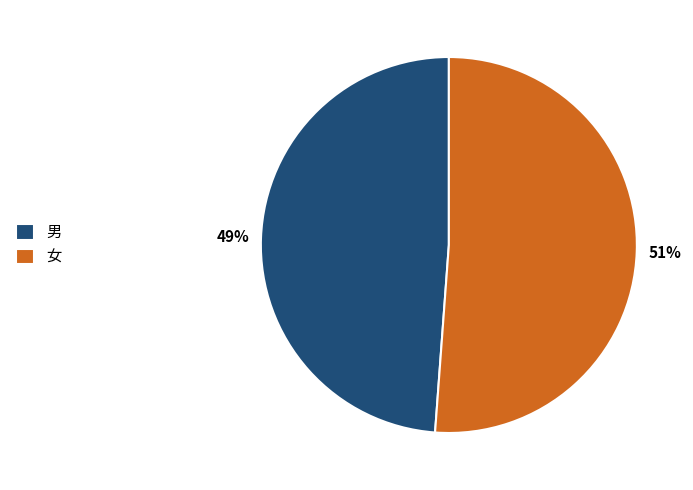

Is it true that 女 is 58% of the pie?

False